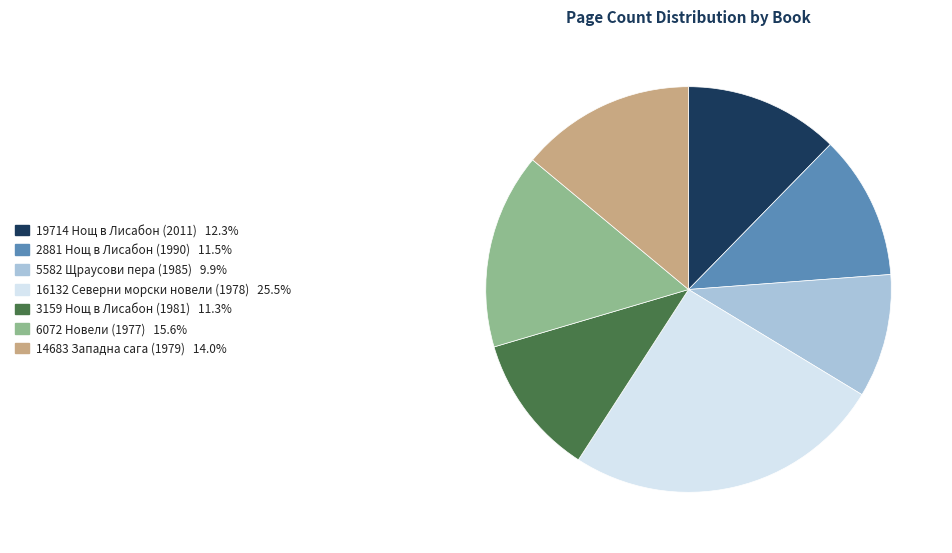

Between 14683 Западна сага (1979) and 2881 Нощ в Лисабон (1990), which is larger?

14683 Западна сага (1979)